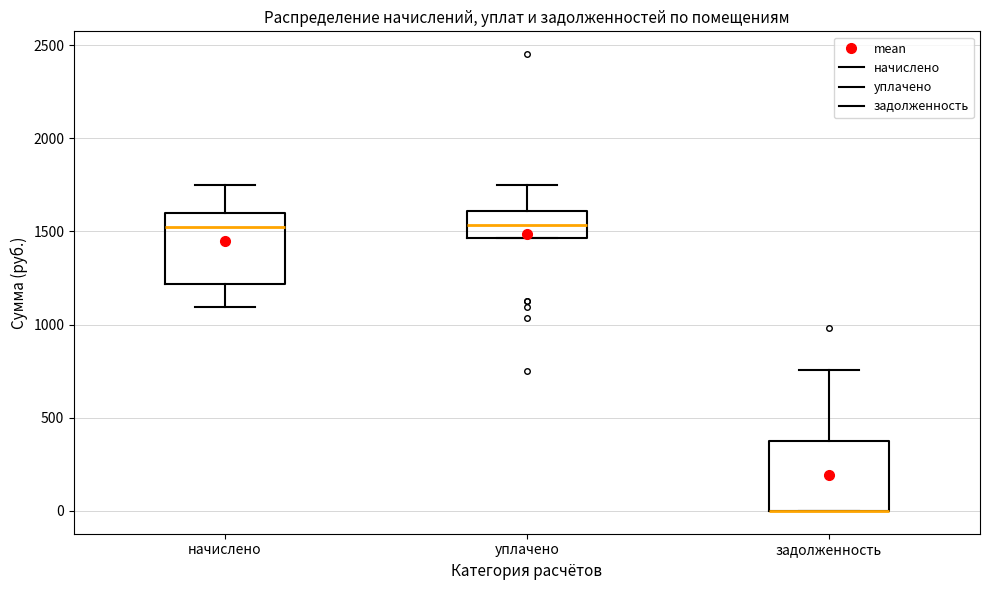

Reading left to right, transcribe this box plot: for each box, give where its median line is, the range the box spans, and where its two whiskers end, as read against the y-axis. The values are not printed on the chart, so give them approximately, as read against the axis.

начислено: median 1550, box 1200 to 1600, whiskers 1100 to 1750
уплачено: median 1550, box 1450 to 1600, whiskers 1450 to 1750
задолженность: median 0 (drawn on the box's lower edge), box 0 to 400, whiskers 0 to 750